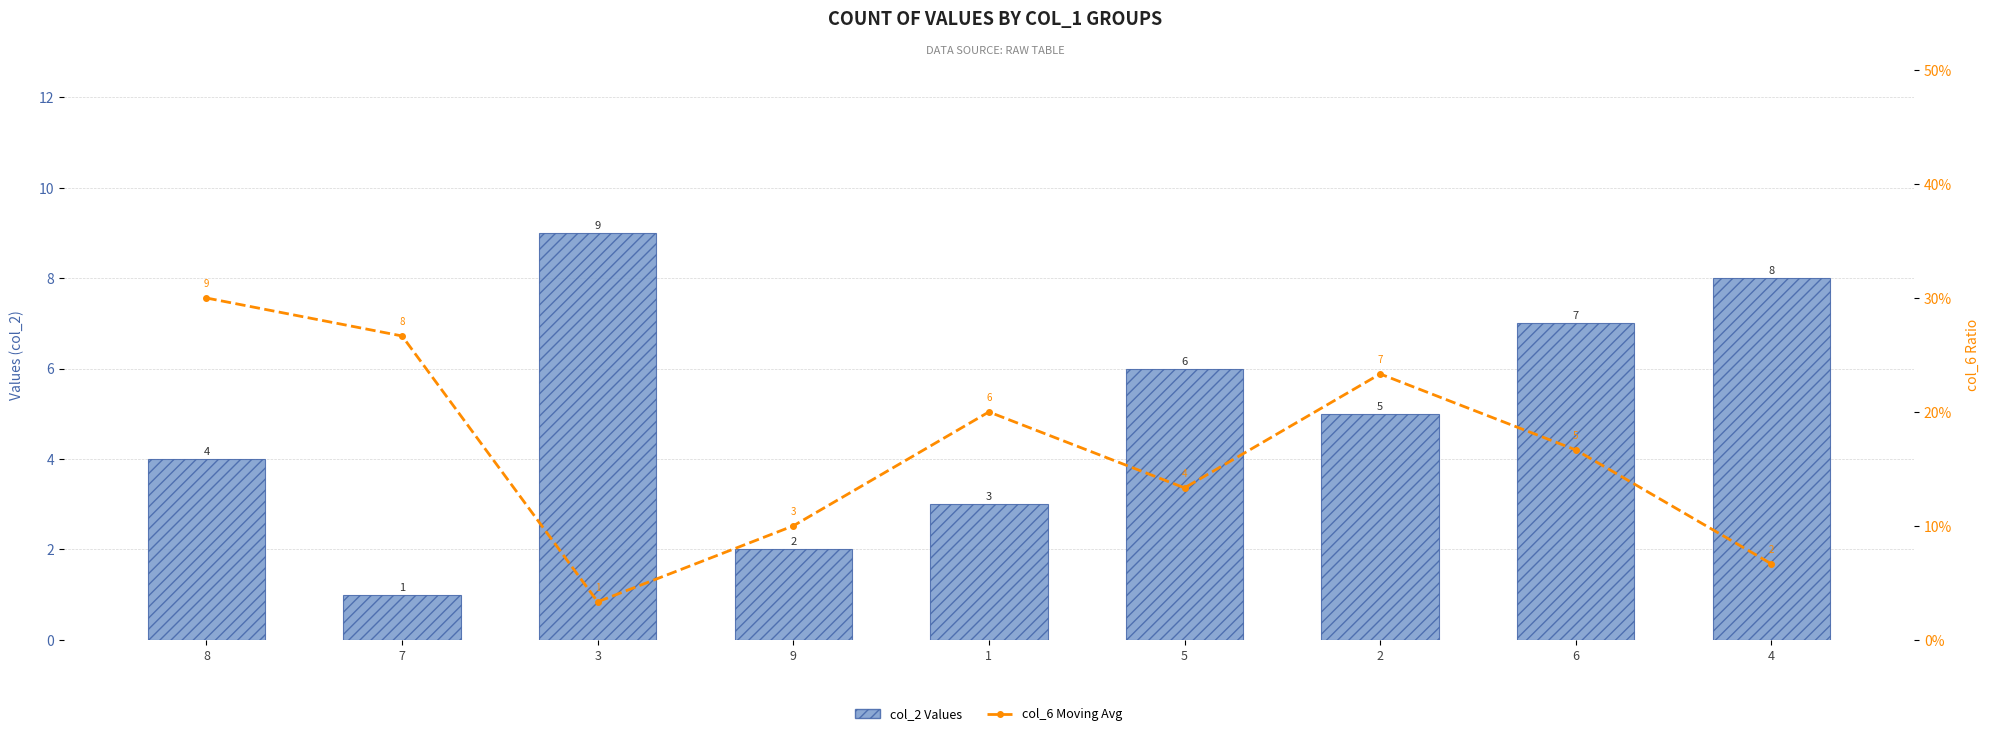

How many values in the col_2 Values series are below 5?

4